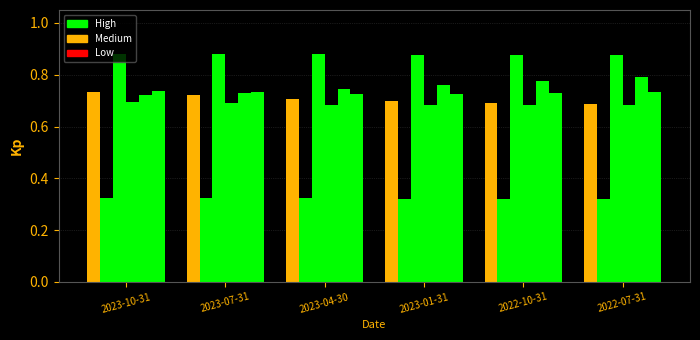

How many groups of bars are there?

6